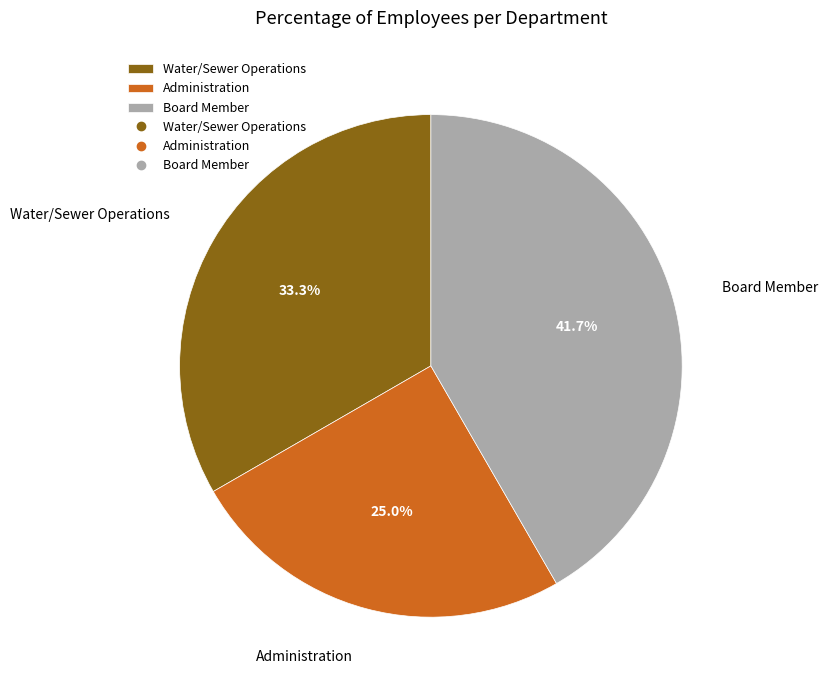

What percentage is NOT represented by Administration?

75.0%